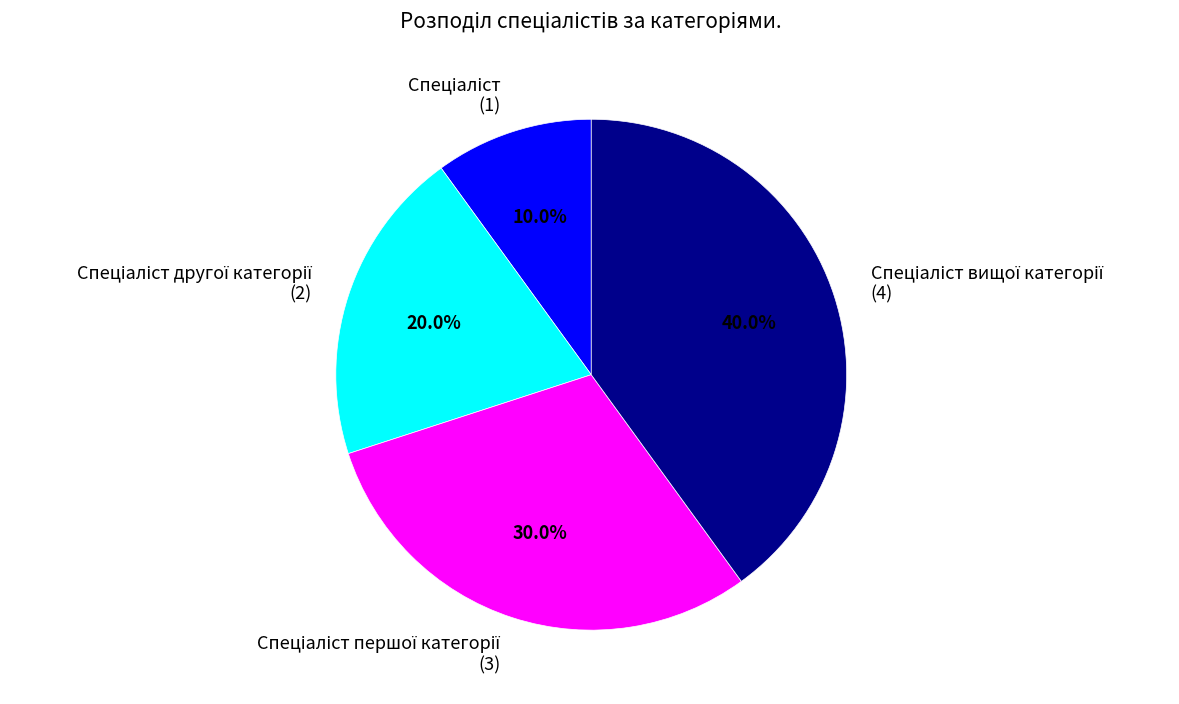

Is there a majority slice in this chart?

No